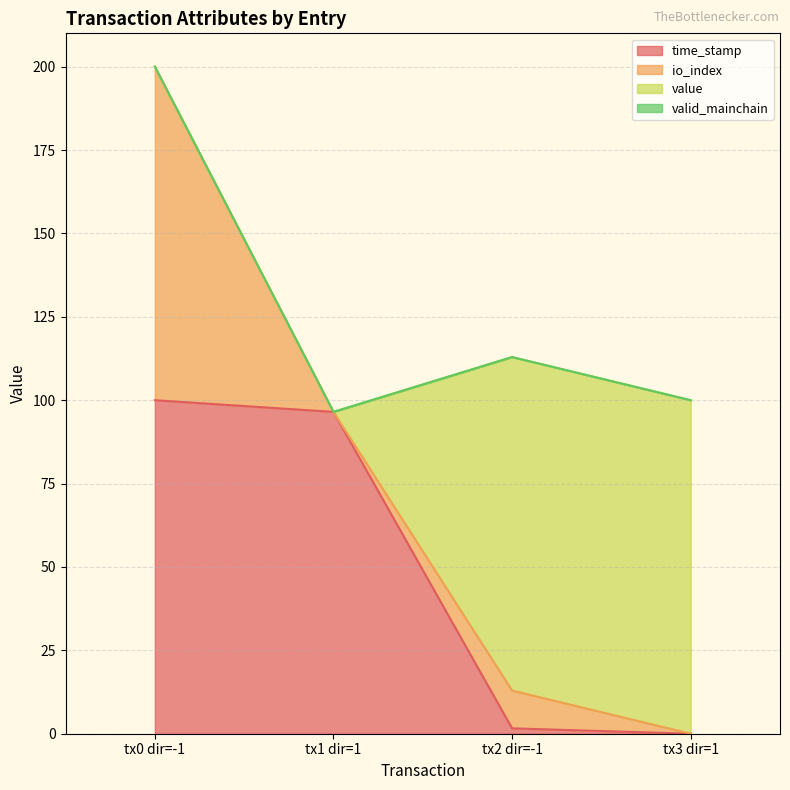

Does the chart have visible grid lines?

Yes